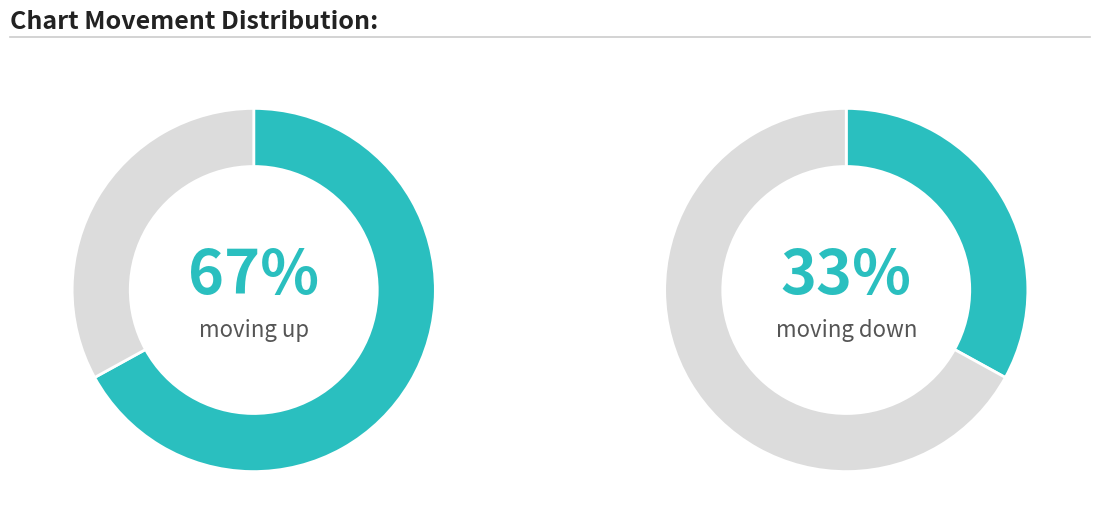

The up slice represents 67% of the pie. True or false?

True